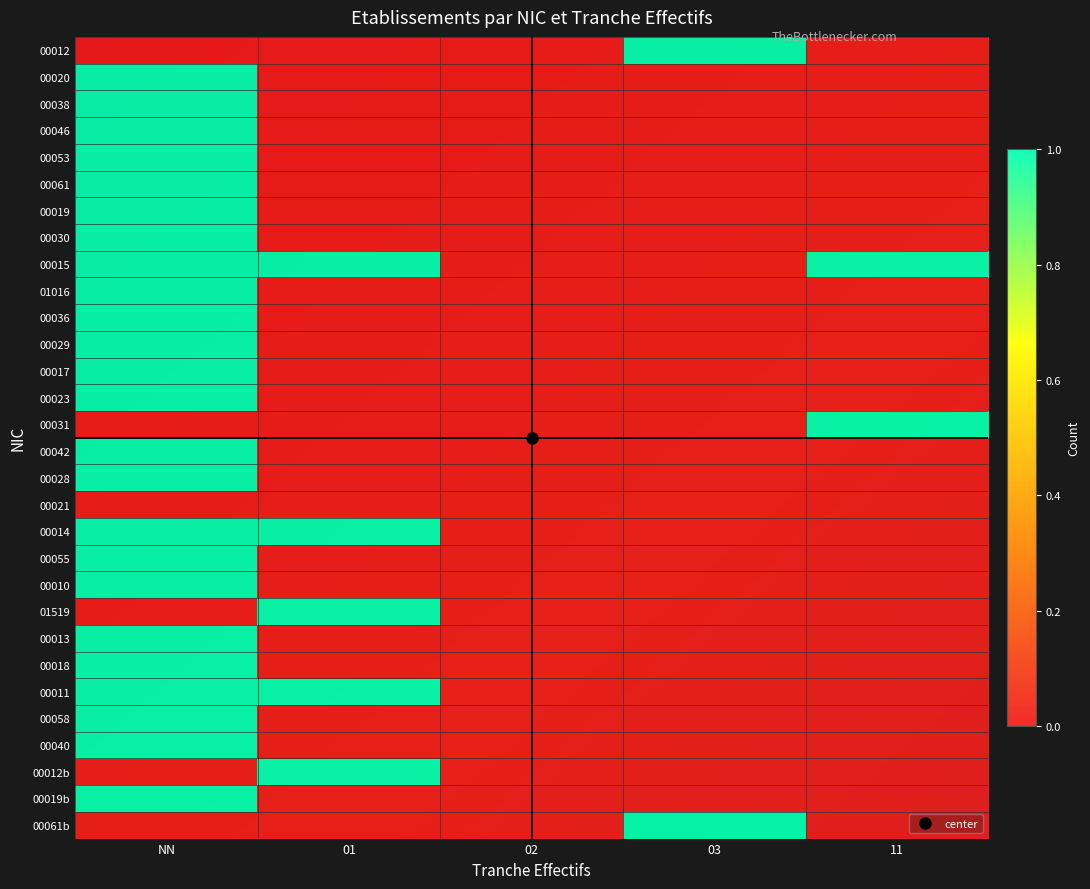

Count the number of categories in the chart.

5